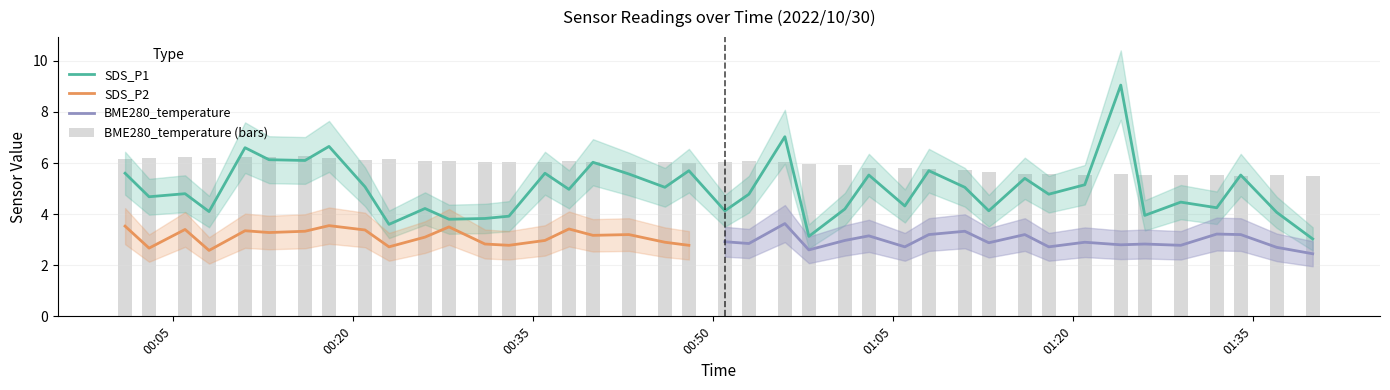

Does the chart contain any negative values?

No